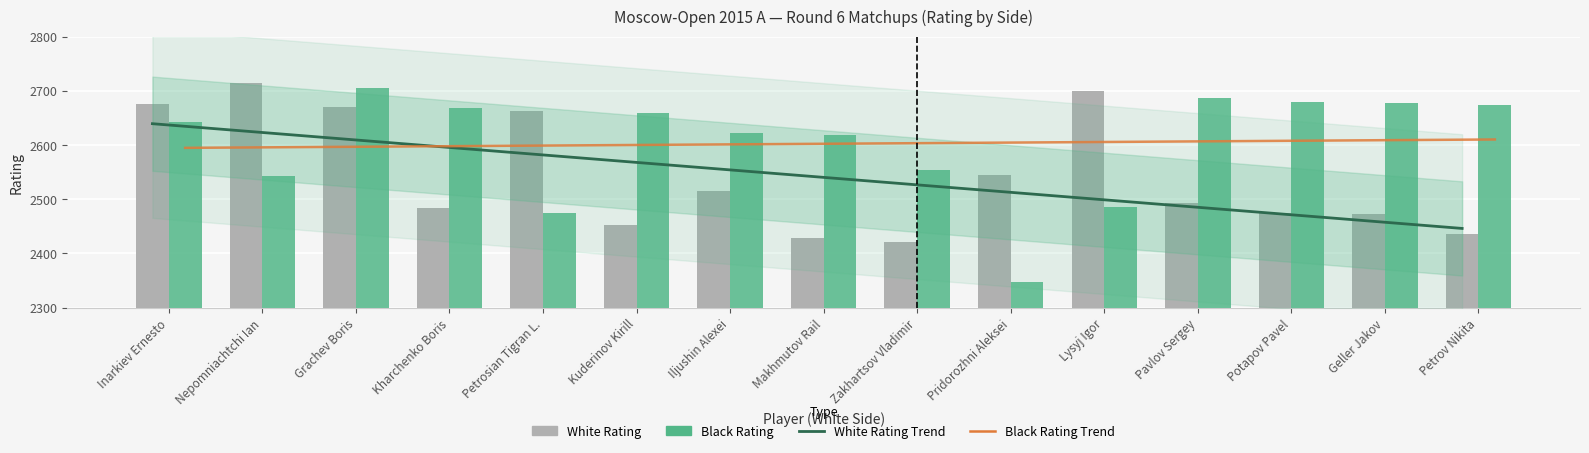

What is the difference between the Black Rating values at Zakhartsov Vladimir and Kuderinov Kirill?

105.0